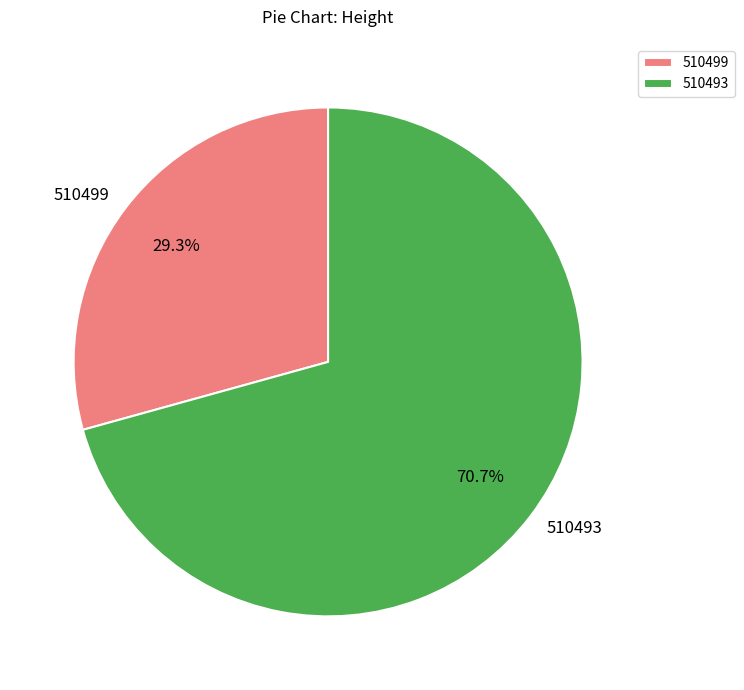

What percentage is the 510499 slice, to the nearest percent?

29%